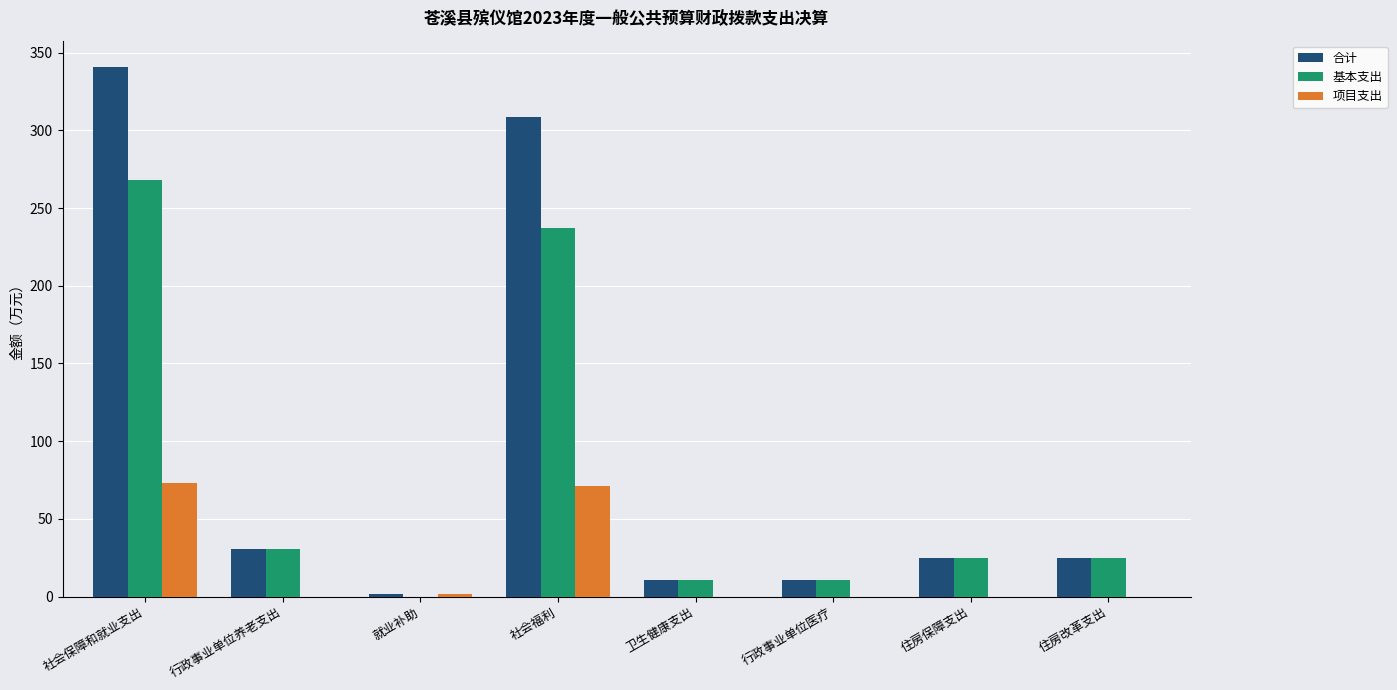

At which label does 基本支出 reach its peak?

社会保障和就业支出